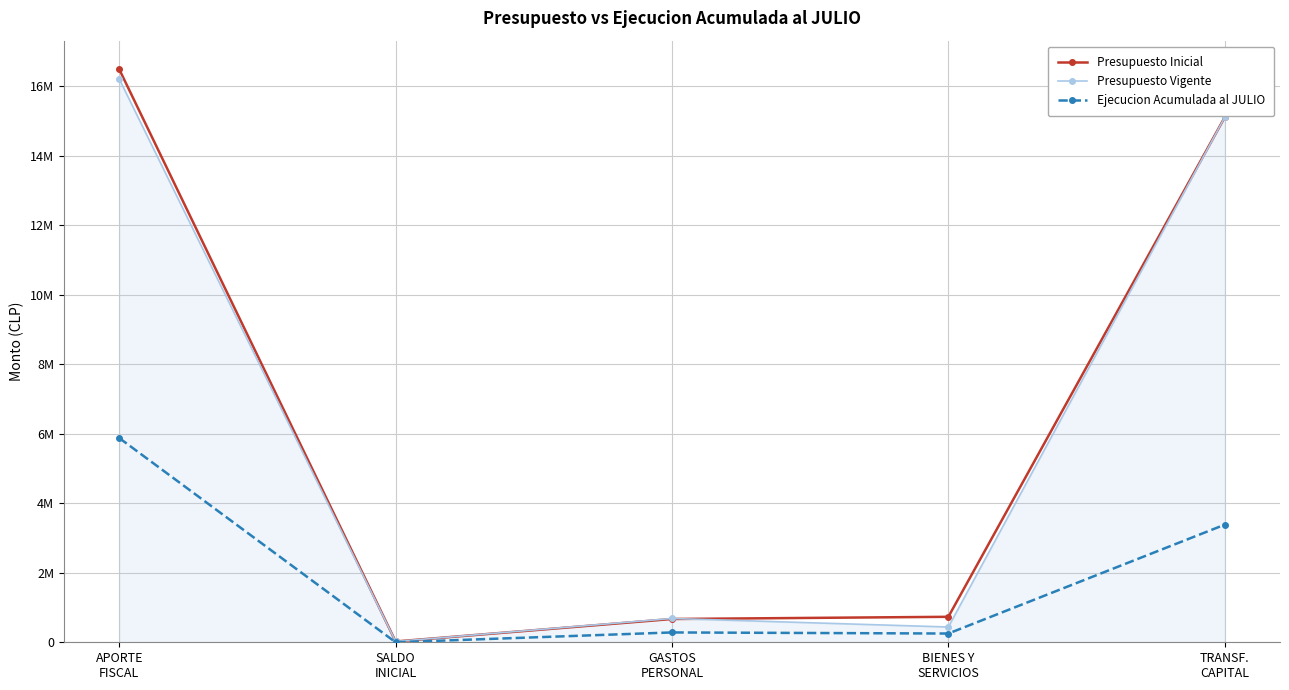

What is the sum of all Ejecucion Acumulada al JULIO values?

9795287